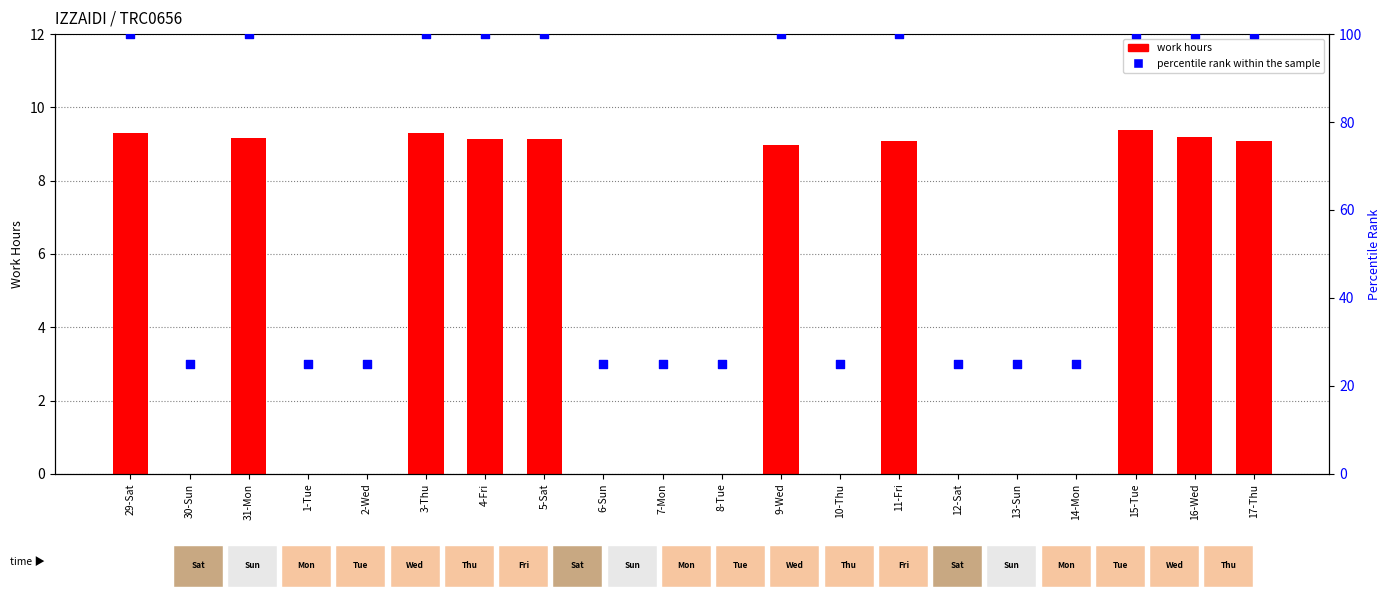

Which series has the largest Y range (max minus min)?

percentile rank within the sample